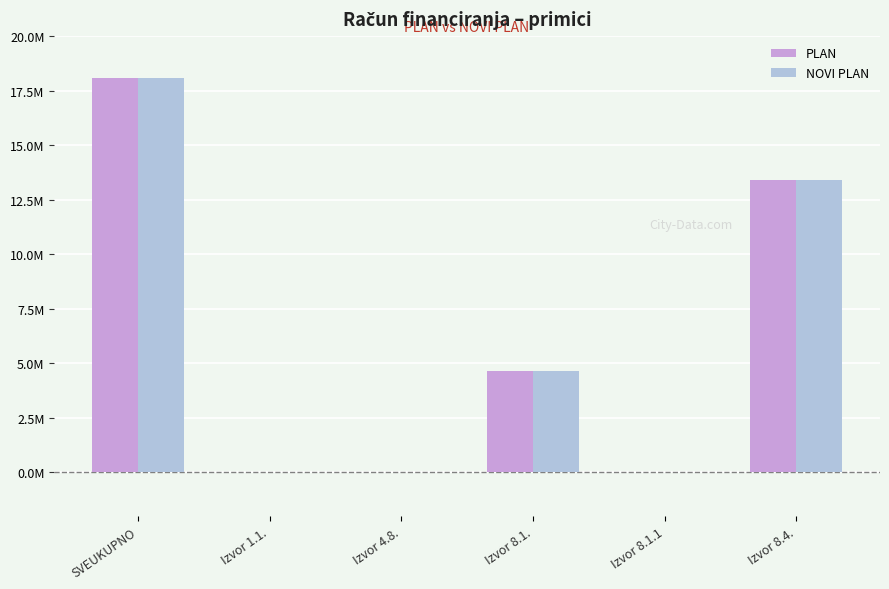

Which label corresponds to the smallest value in the chart?

Izvor 8.1.1